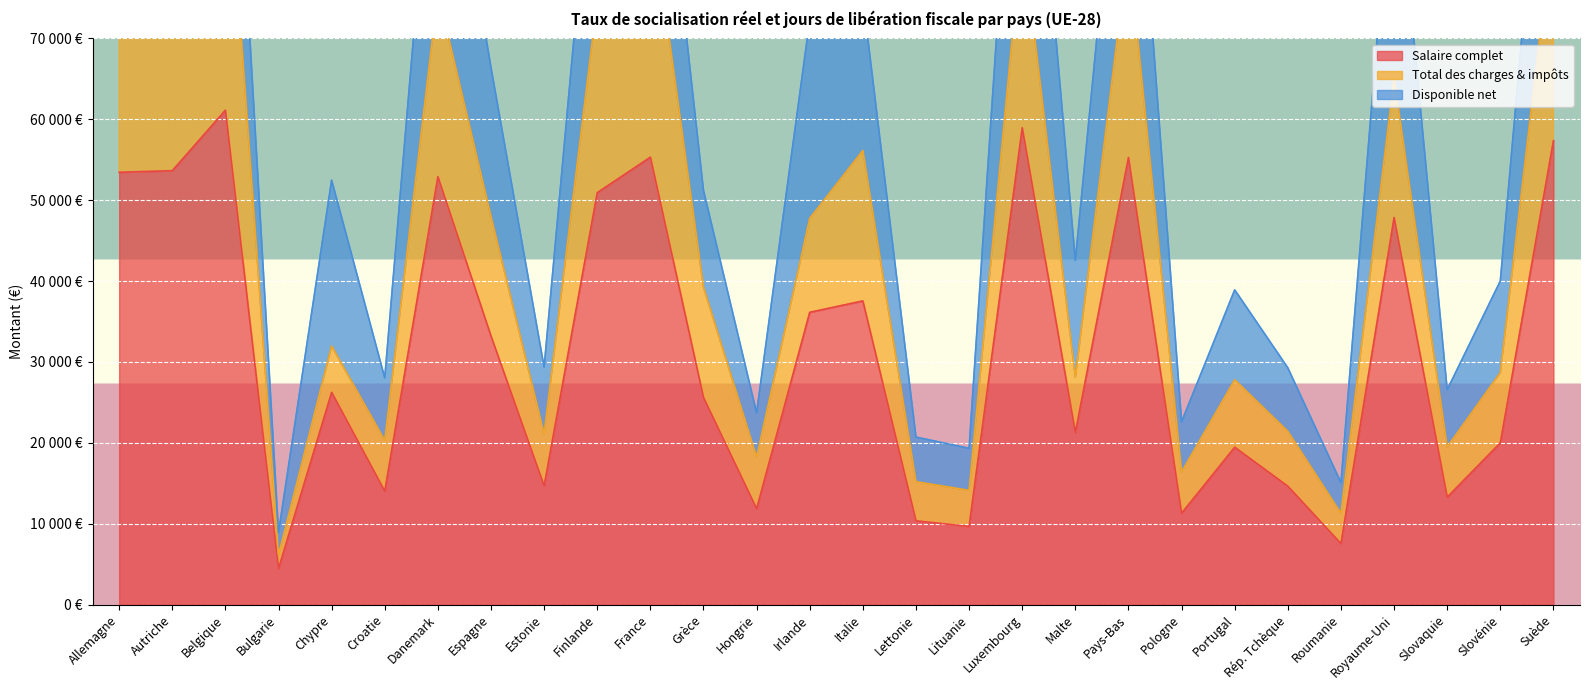

What is the difference between the highest and lowest values at Belgique?

36431.6